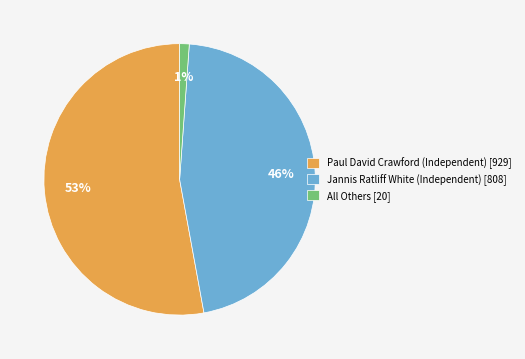

True or false: Paul David Crawford (Independent) [929] accounts for 53% of the total.

True